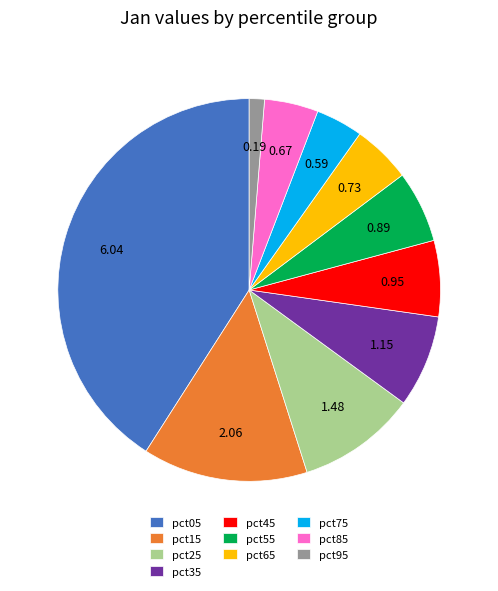

Is it true that pct15 is 14% of the pie?

True